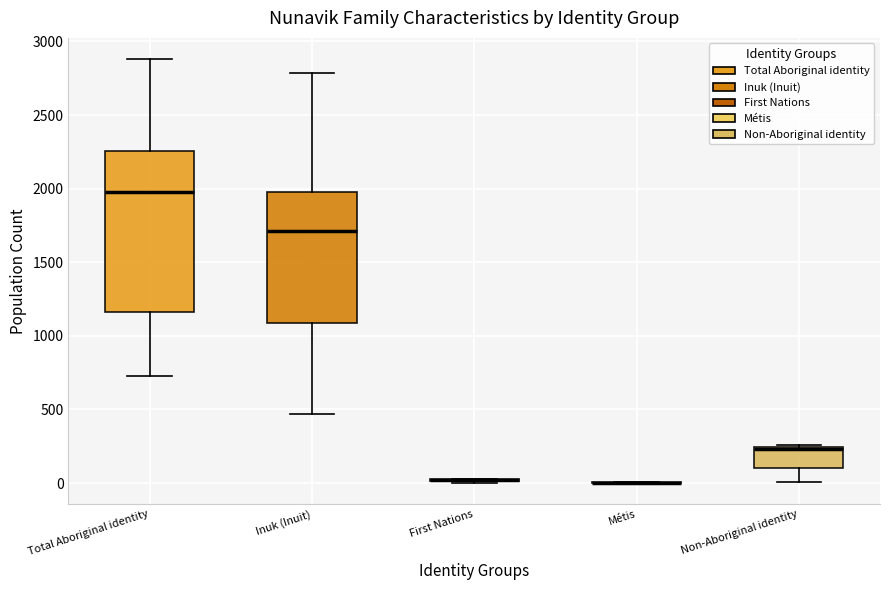

Comparing the boxes themselves (not the whiskers), which one is the tallest?

Total Aboriginal identity